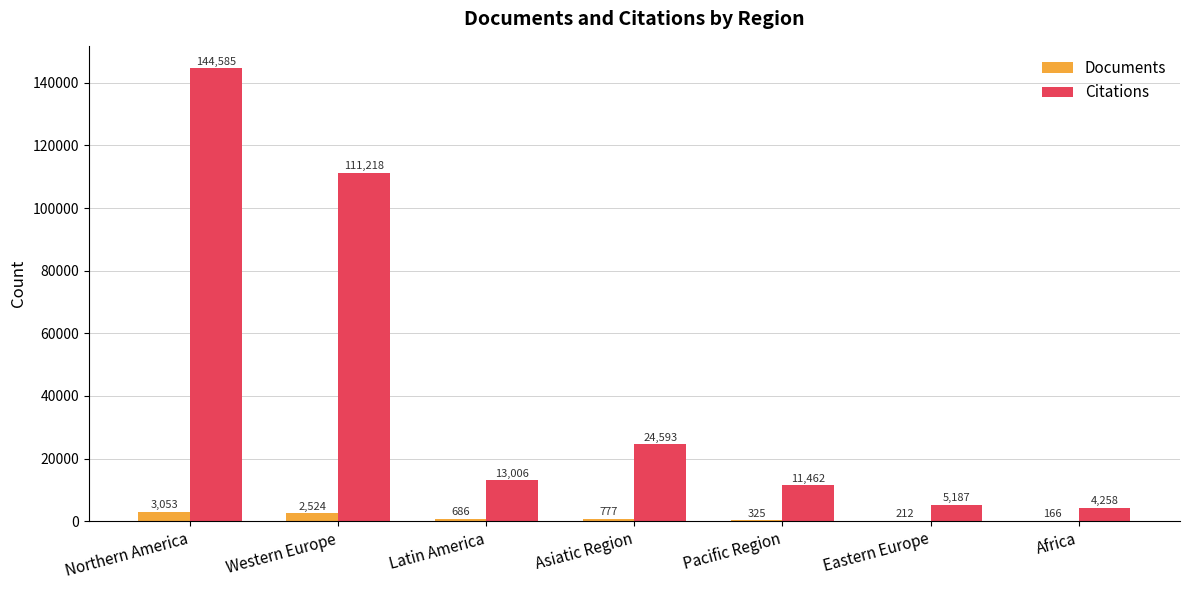

Reading left to right, transcribe all the data shown in this chart.

Documents: 3053	2524	686	777	325	212	166
Citations: 144585	111218	13006	24593	11462	5187	4258